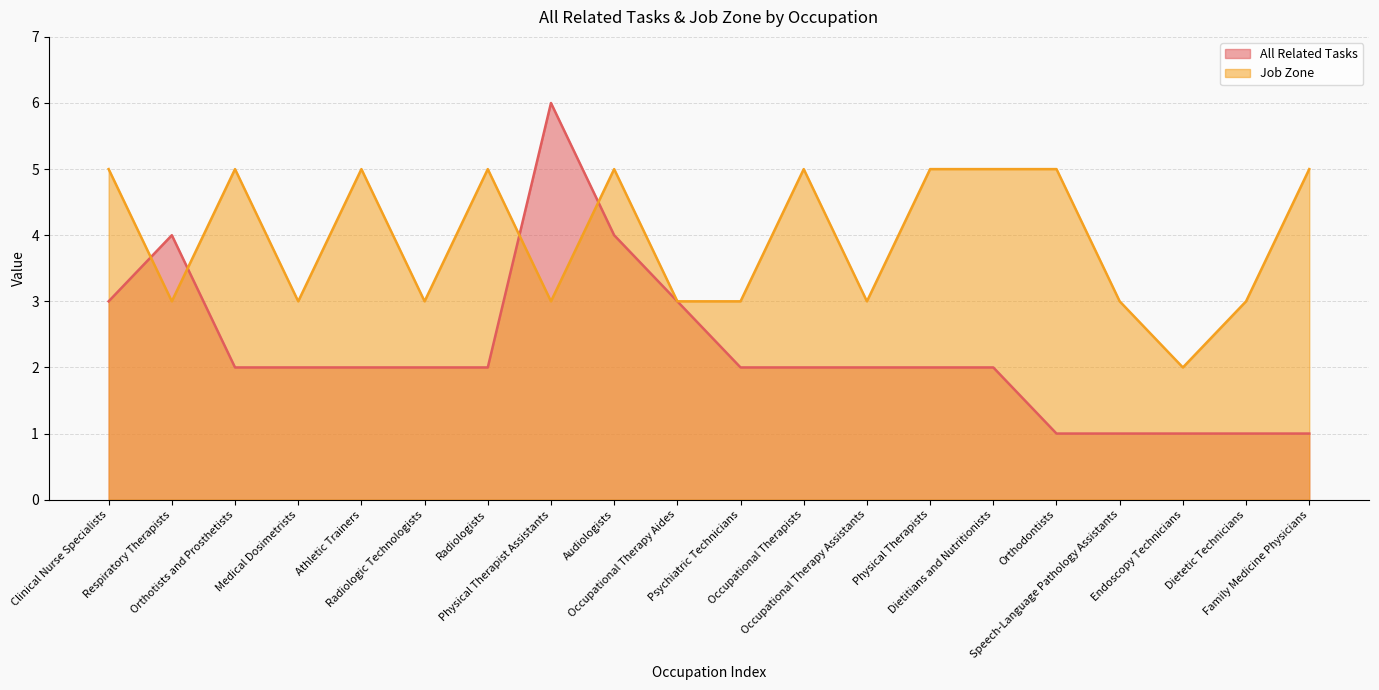

How many values in the All Related Tasks series are below 2?

5